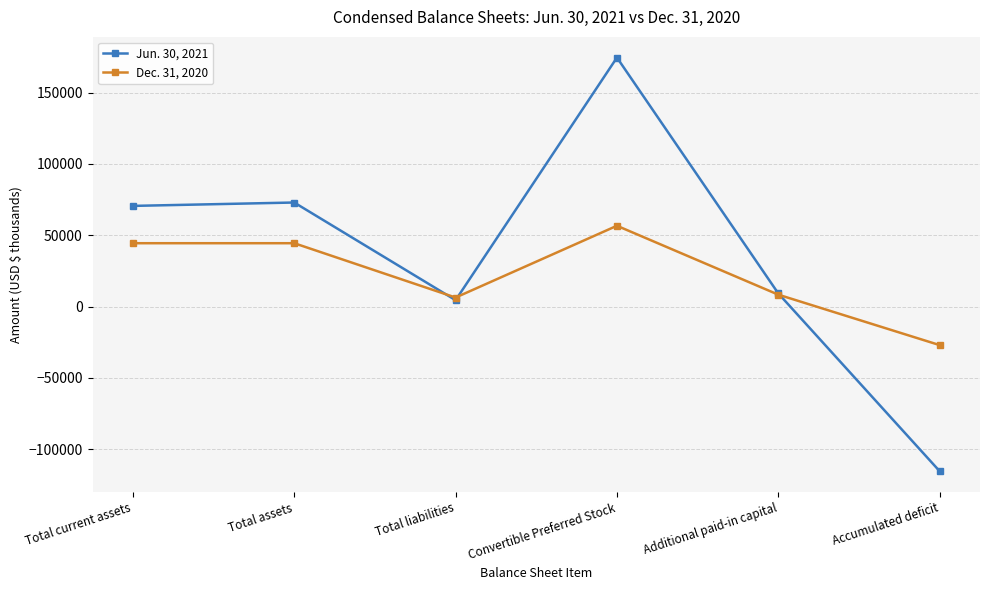

What is the approximate value of Dec. 31, 2020 at Convertible Preferred Stock?

56653